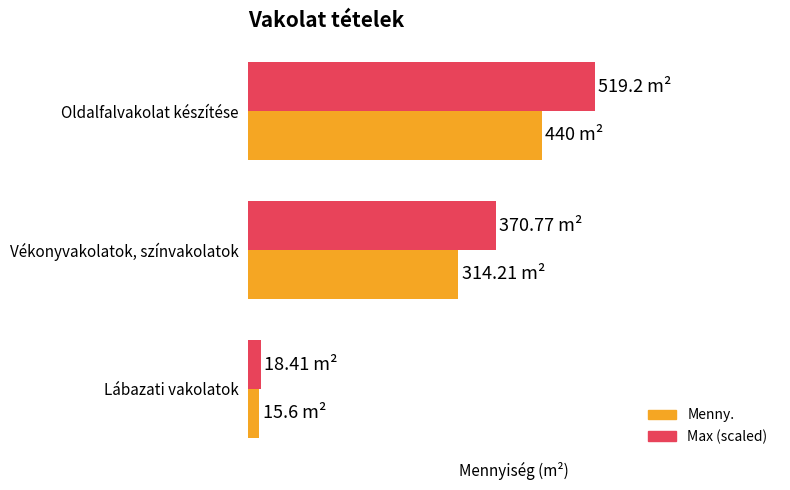

At how many categories does at least one series exceed 96?

2